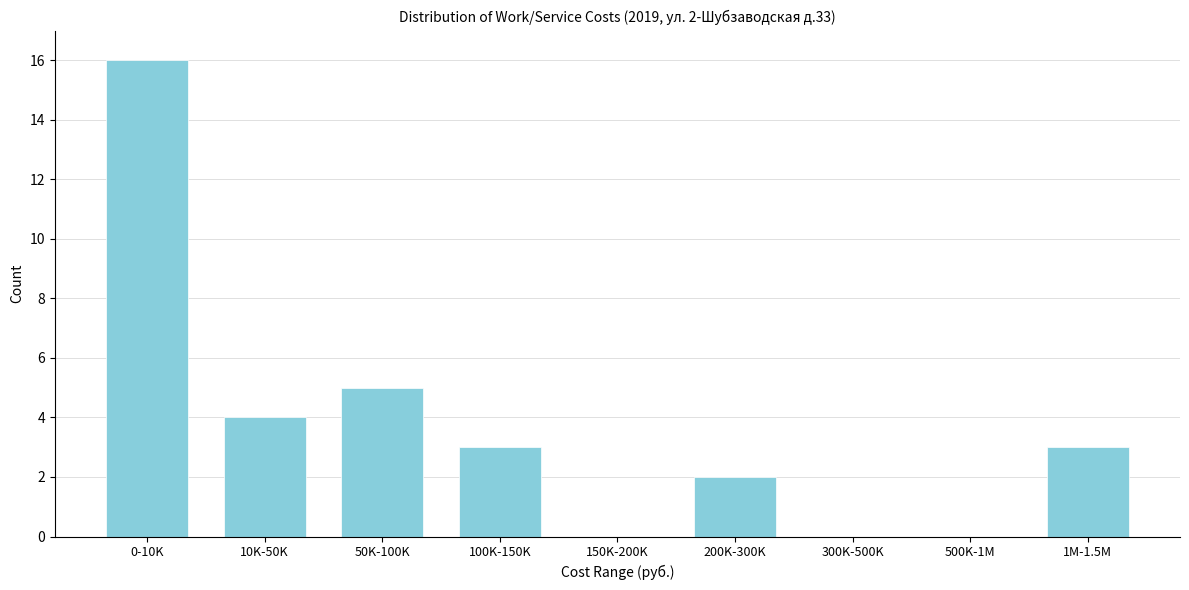

Reading left to right, list all the values displayed in this chart.

0-10K=16	10K-50K=4	50K-100K=5	100K-150K=3	150K-200K=0	200K-300K=2	300K-500K=0	500K-1M=0	1M-1.5M=3